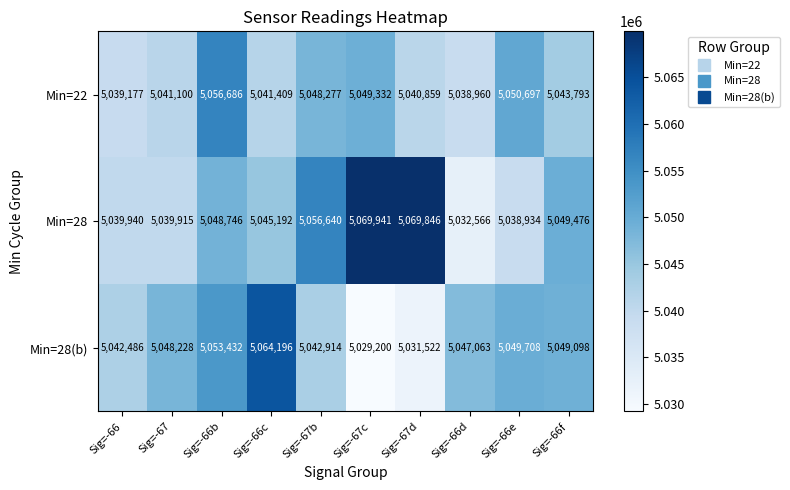

List the series in order of their peak value, lowest first.

Min=22, Min=28(b), Min=28